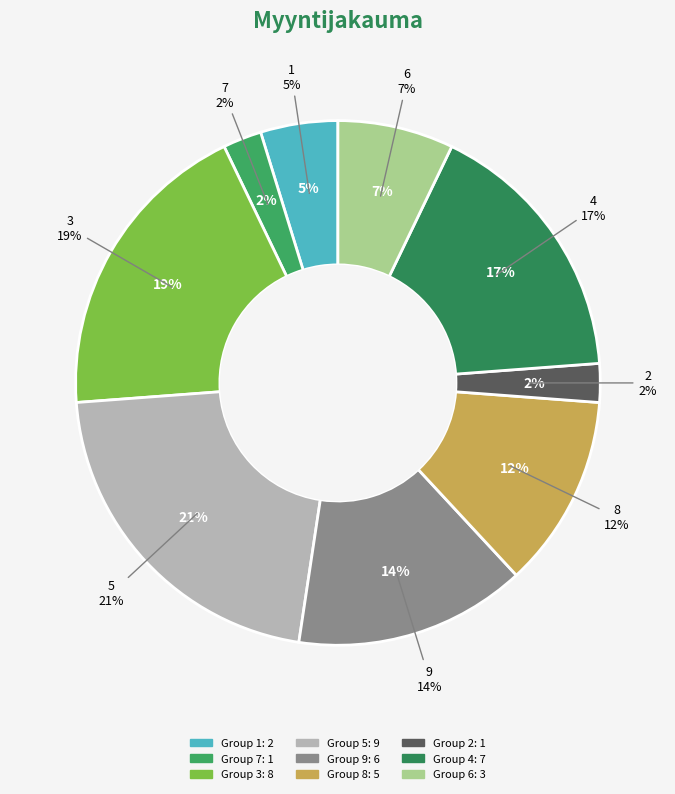

Does 2 account for over 50% of the chart?

No